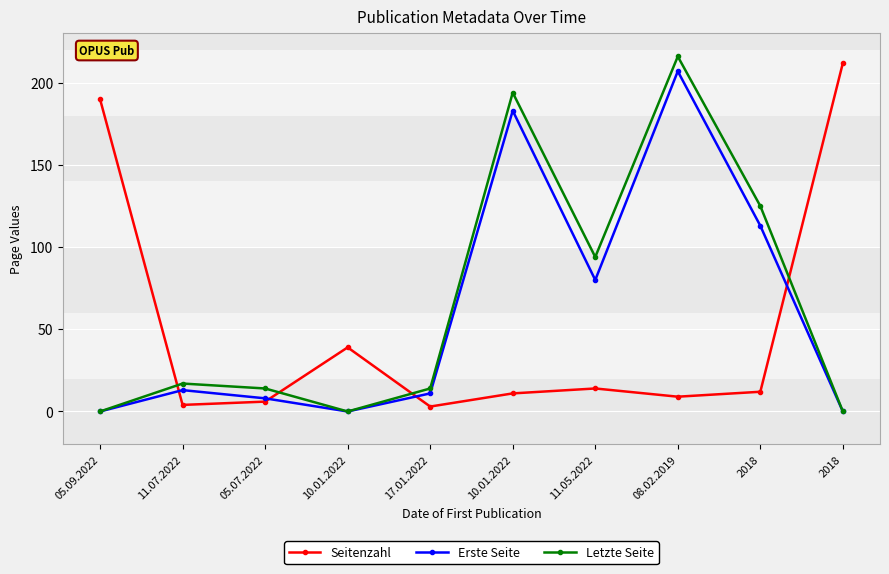

At which label does Seitenzahl first exceed 12?

05.09.2022